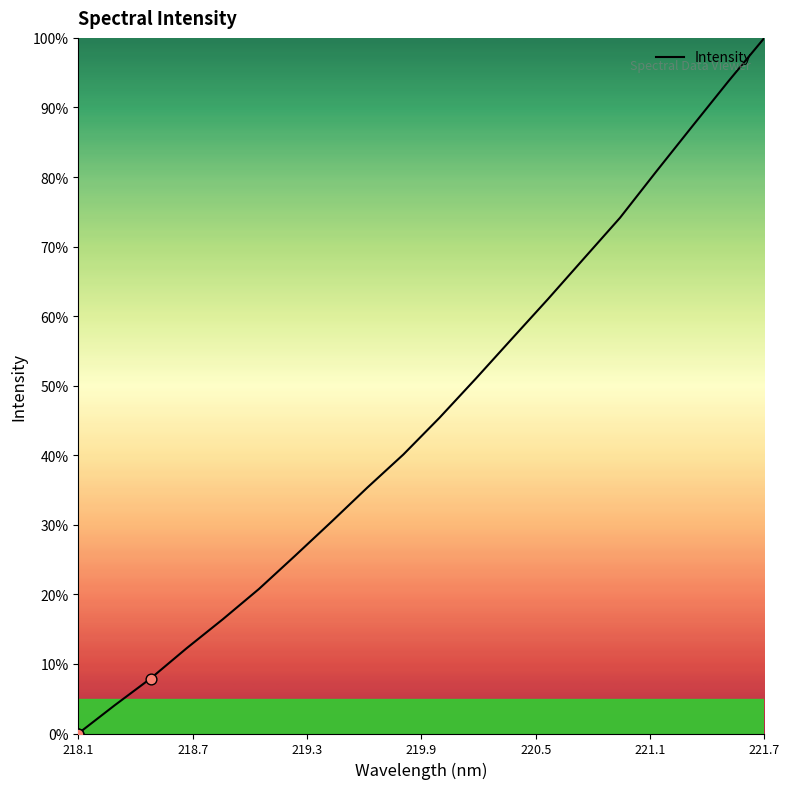

What is the difference between the maximum and minimum values?

100.0